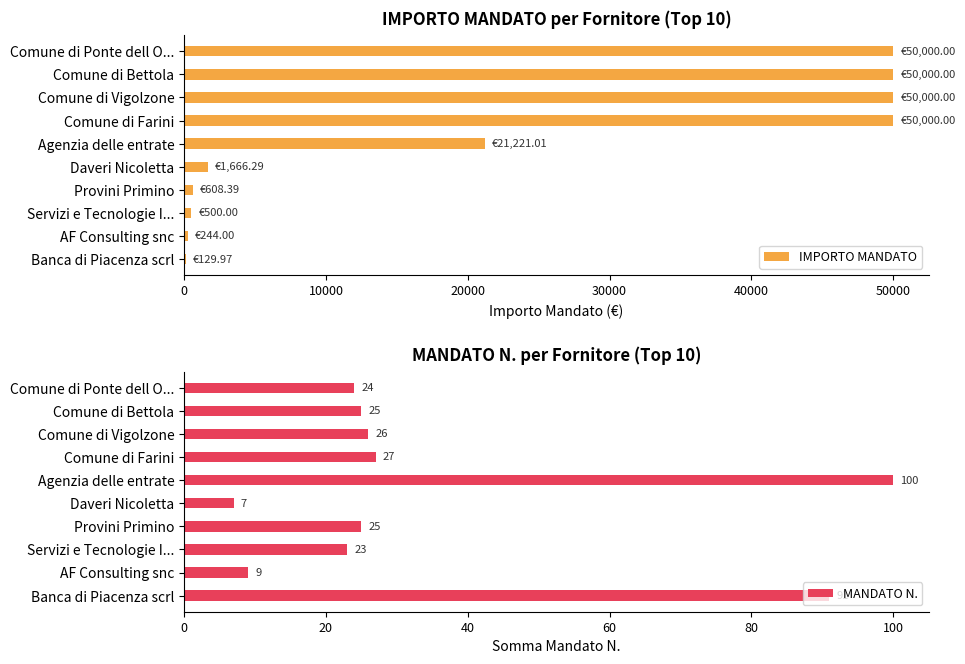

Rank the series by their average value, from highest to lowest.

IMPORTO MANDATO, MANDATO N.